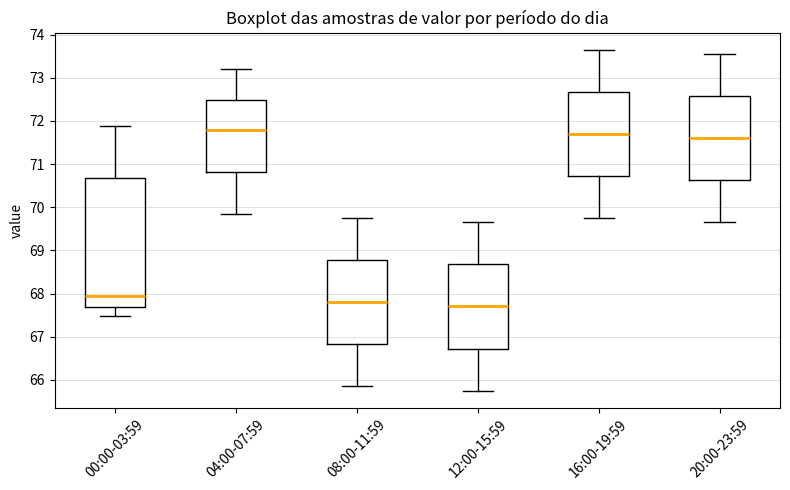

Reading left to right, read every box against the y-axis: the position of its median line, the range the box covers, and the ends of its whiskers. The values are not printed on the chart, so give them approximately, as read against the axis.

00:00-03:59: median 67.9, box 67.7 to 70.7, whiskers 67.5 to 71.9
04:00-07:59: median 71.8, box 70.8 to 72.5, whiskers 69.9 to 73.2
08:00-11:59: median 67.8, box 66.8 to 68.8, whiskers 65.9 to 69.8
12:00-15:59: median 67.7, box 66.7 to 68.7, whiskers 65.8 to 69.7
16:00-19:59: median 71.7, box 70.7 to 72.7, whiskers 69.8 to 73.7
20:00-23:59: median 71.6, box 70.6 to 72.6, whiskers 69.7 to 73.6